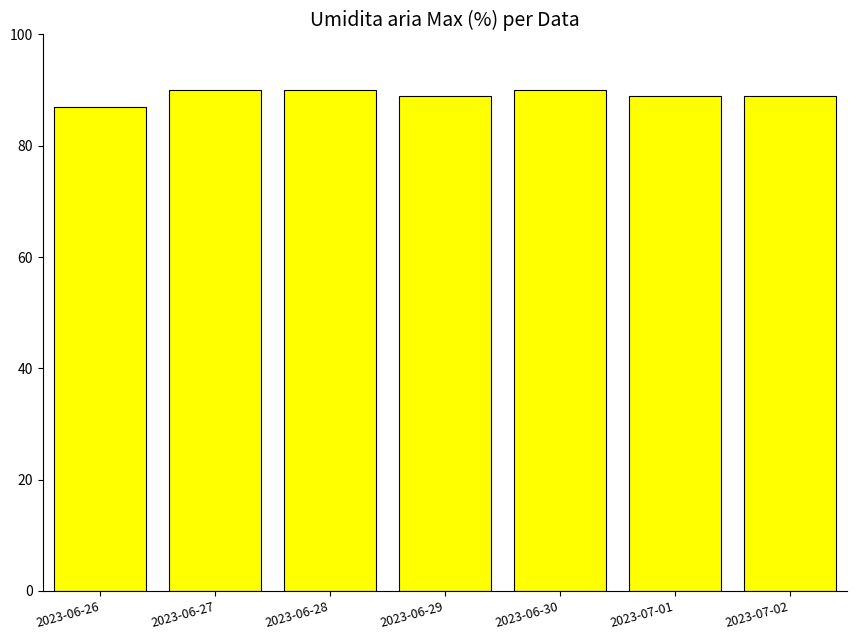

Are the bars grouped side by side (vs. stacked)?

No